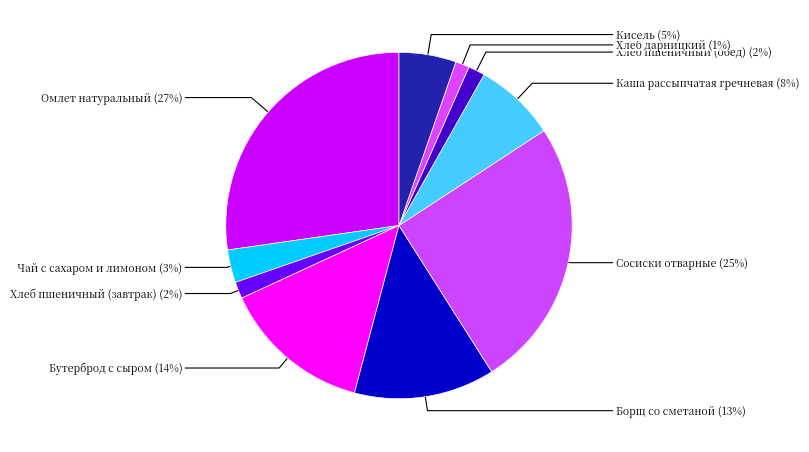

Which category has the smallest portion of the pie?

Хлеб дарницкий